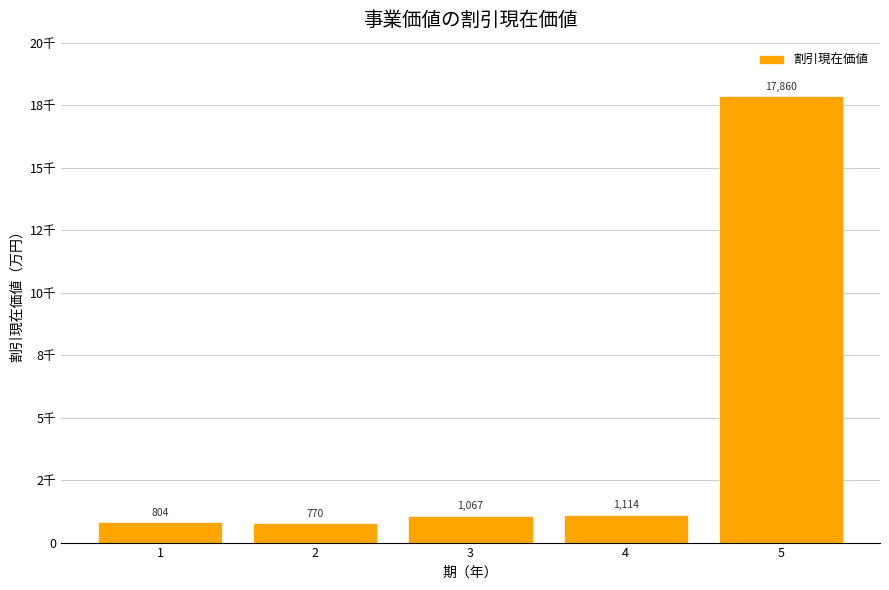

Are the bars horizontal?

No